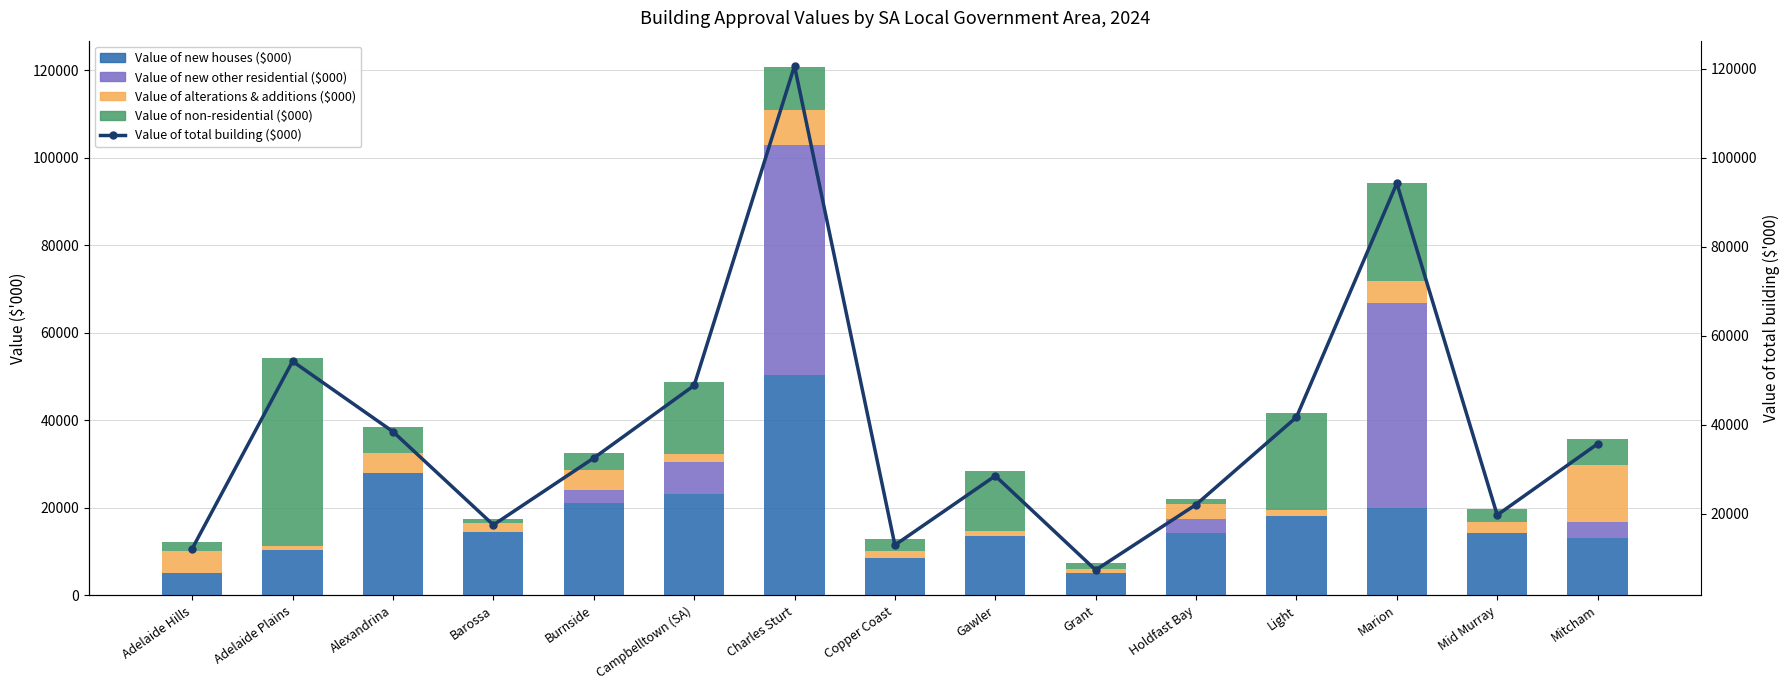

At which category is the sum across all series the highest?

Charles Sturt